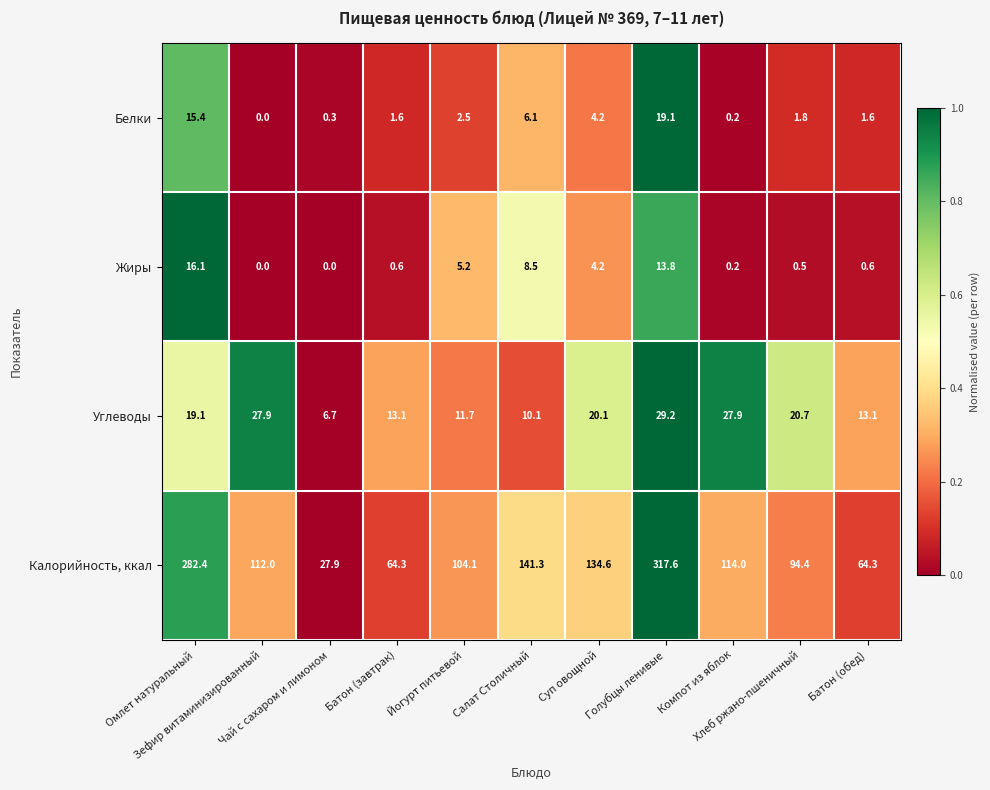

What is the average value of the Калорийность, ккал series?

132.4